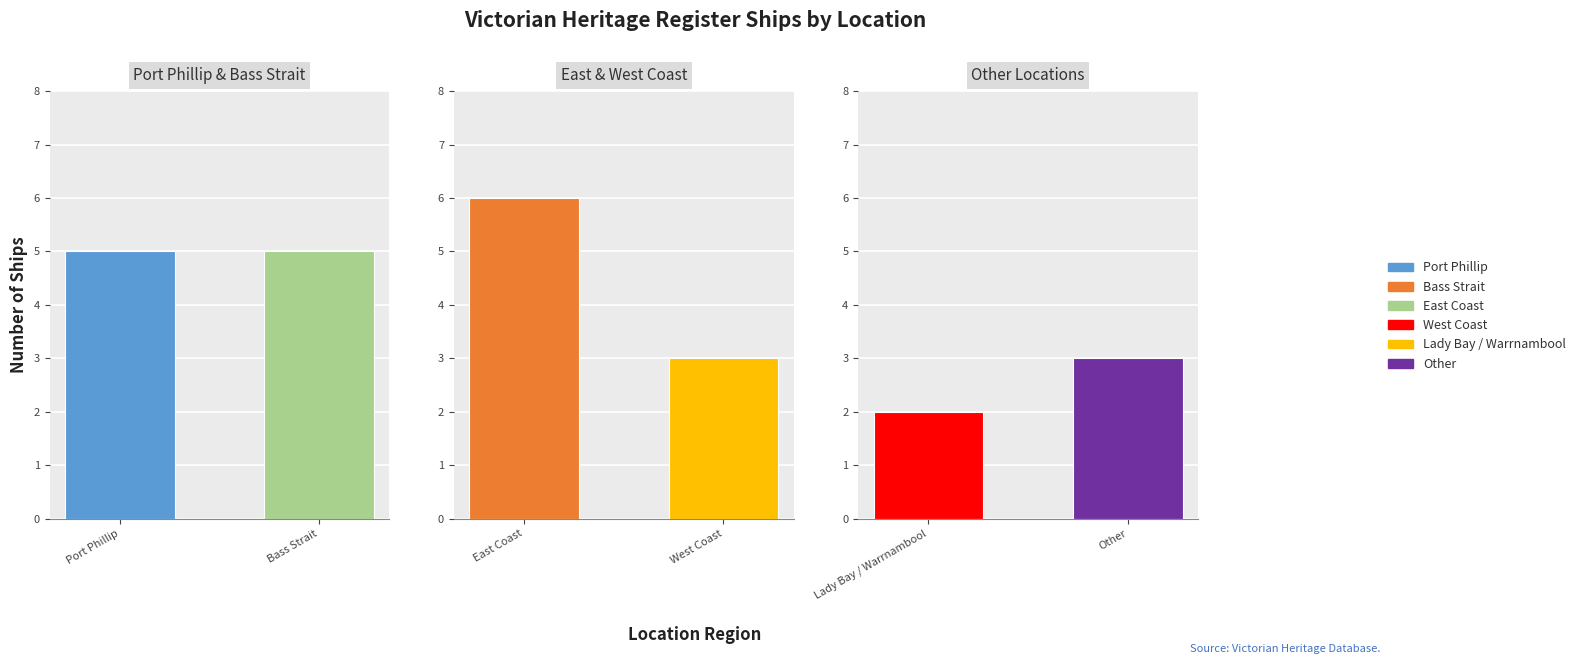

True or false: the data shows 6 at East Coast.

True